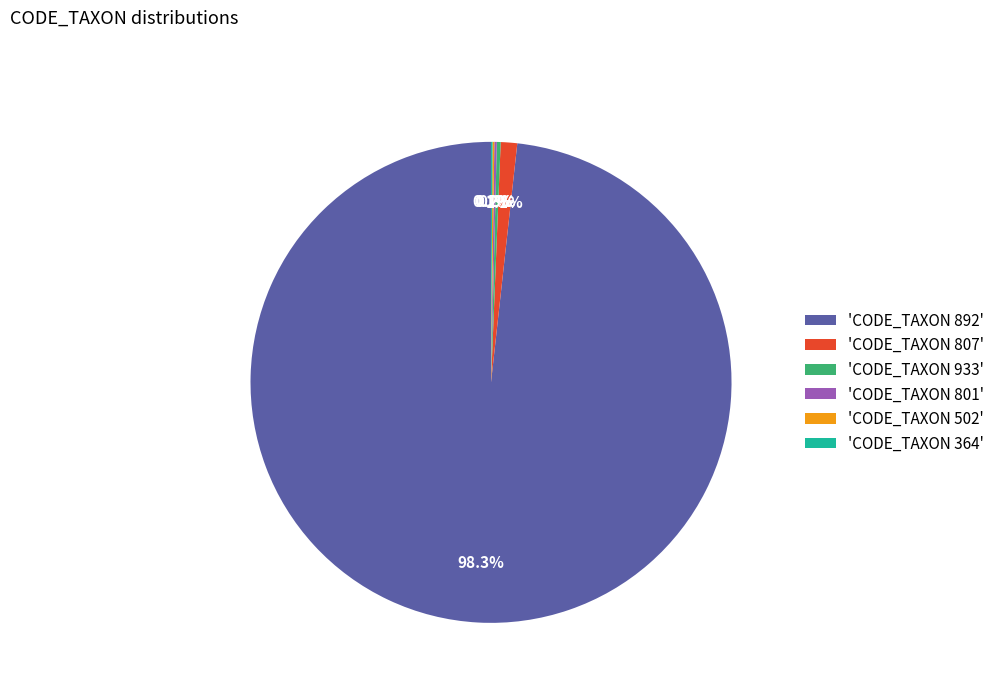

Does any single category account for the majority?

Yes